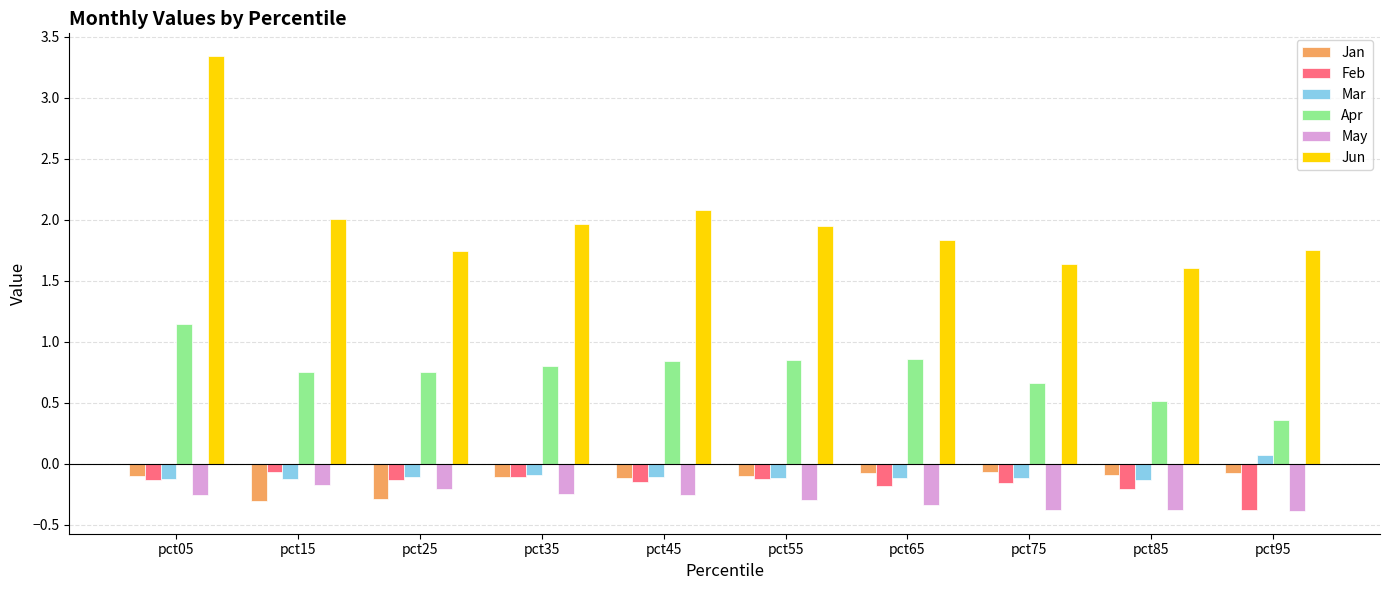

Which category has the lowest value in the Feb series?

pct95